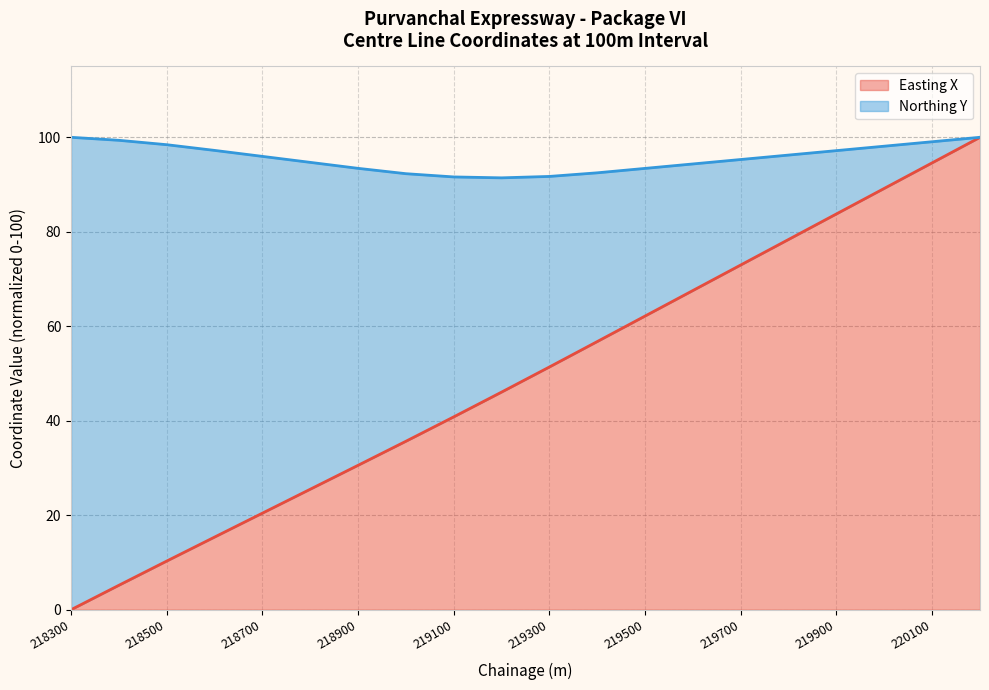

Where is Easting X nearest to the value 50?

219300